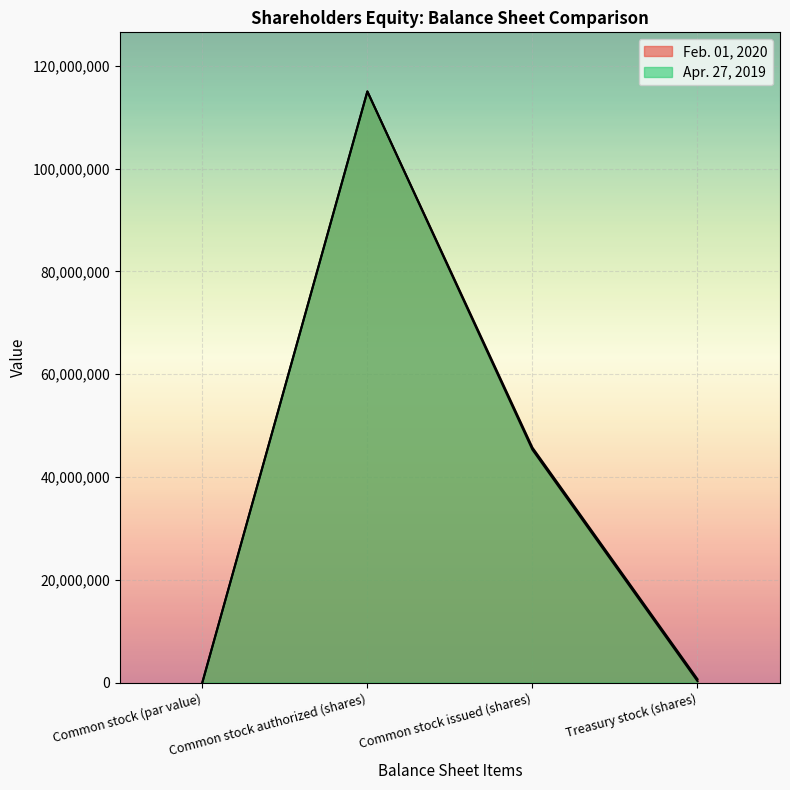

Which label corresponds to the largest value in the chart?

Common stock authorized (shares)